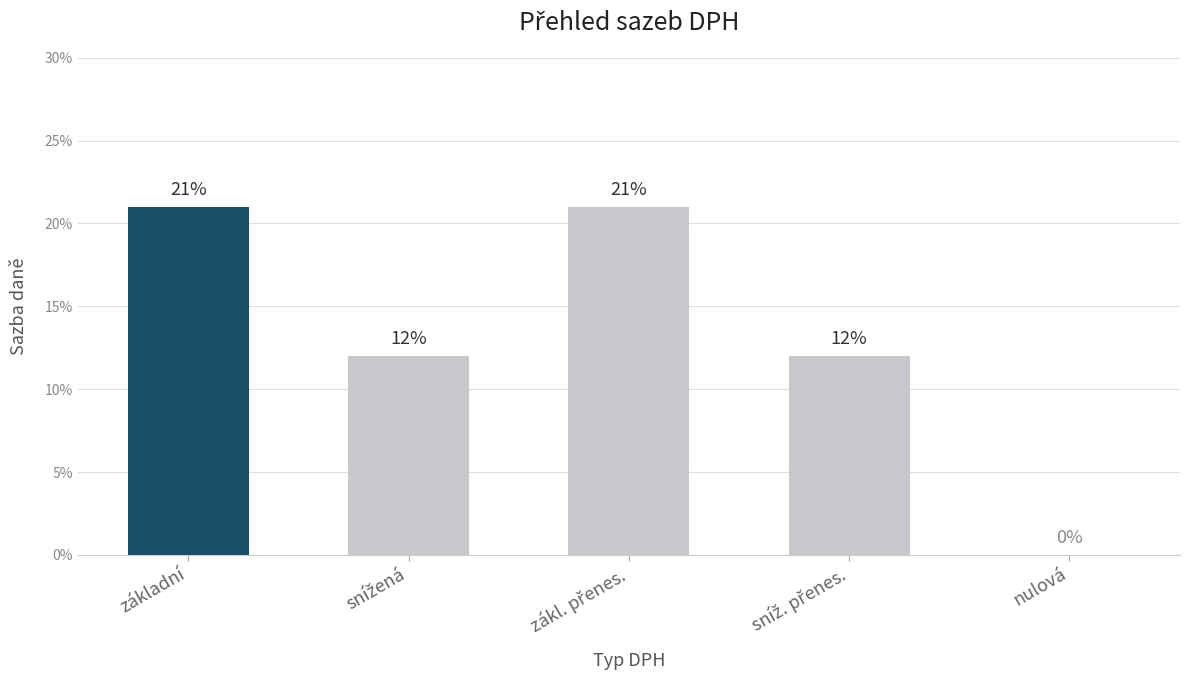

What is the average value?

13